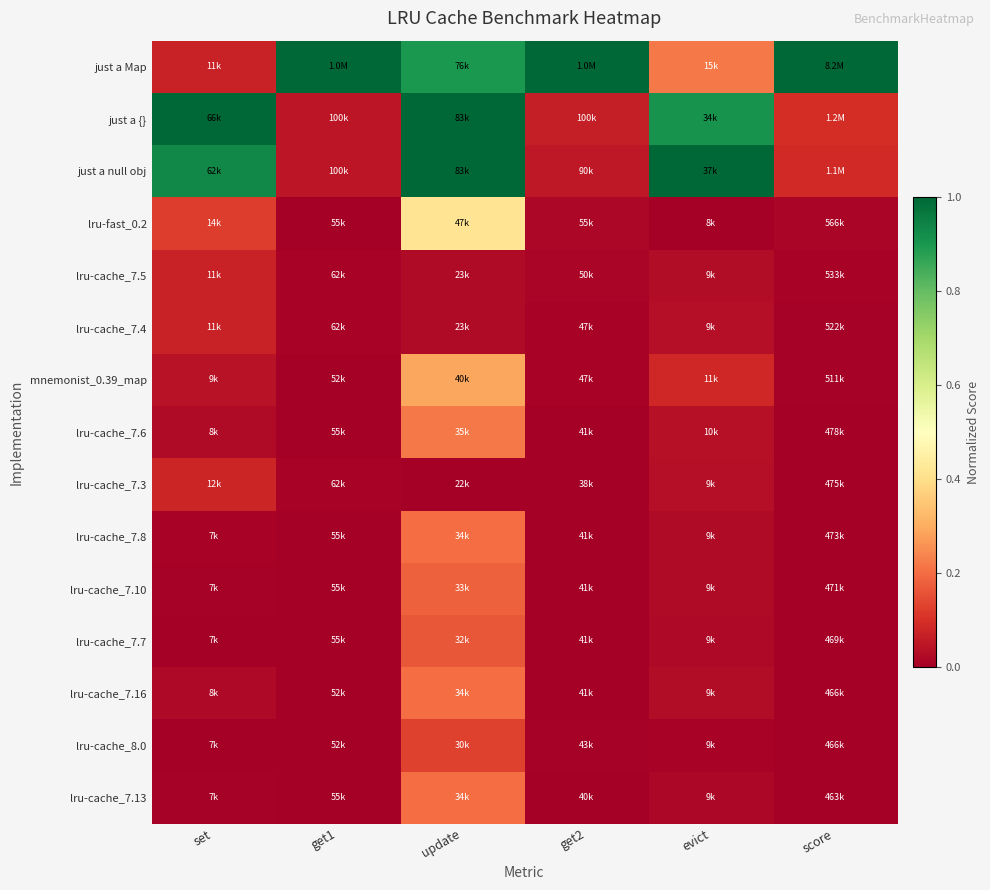

At how many categories does at least one series exceed 0?

6